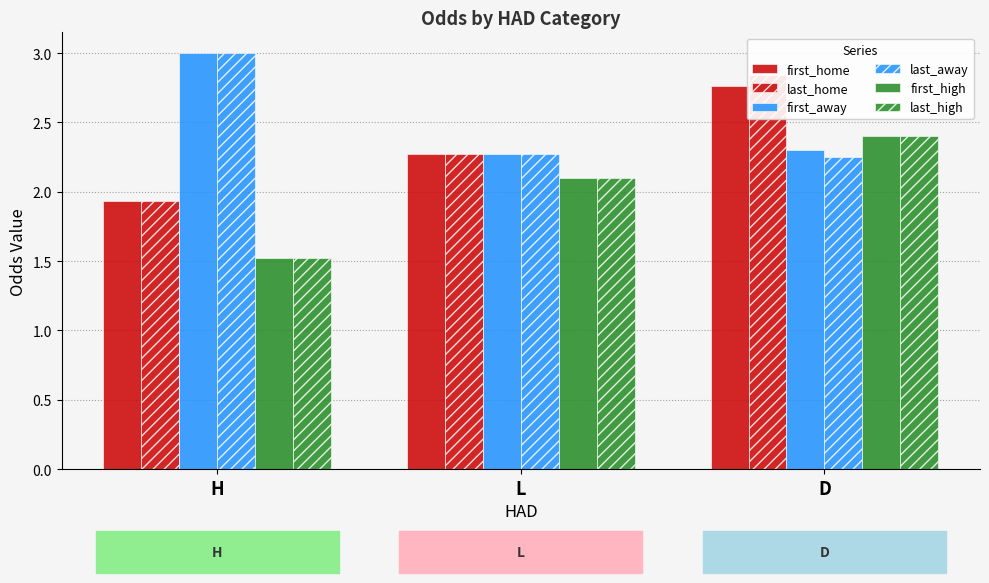

How many categories are shown in the chart?

3